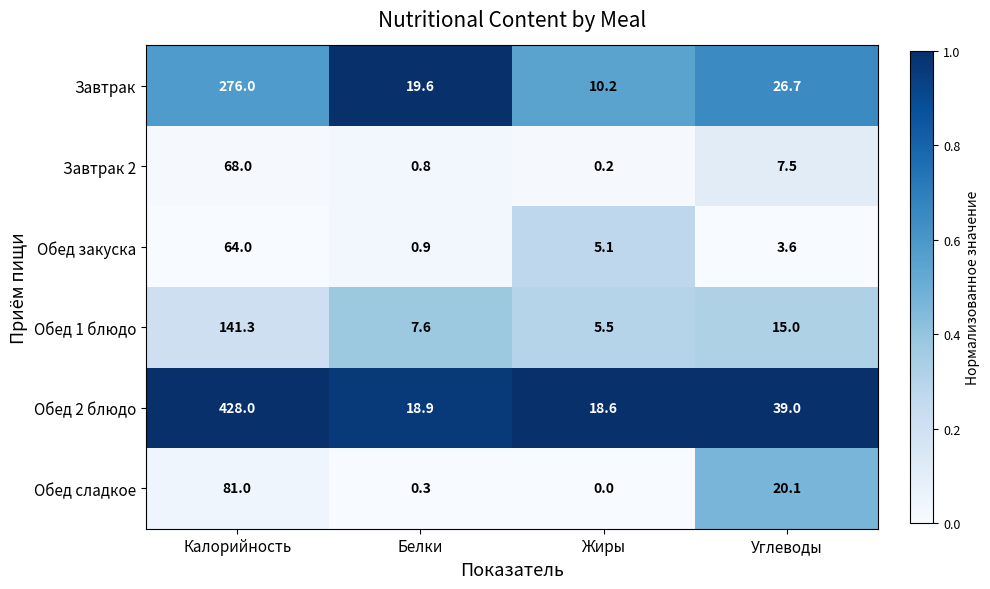

What is the average value of the Обед сладкое series?

25.4